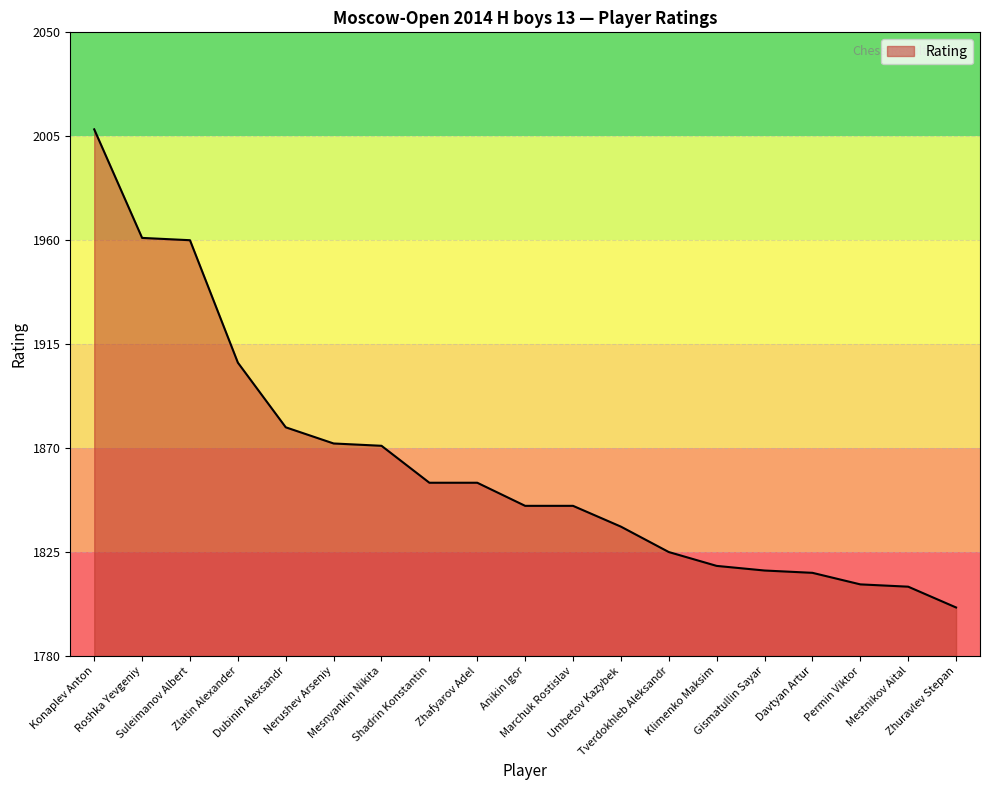

What position from the left is Zlatin Alexander?

4